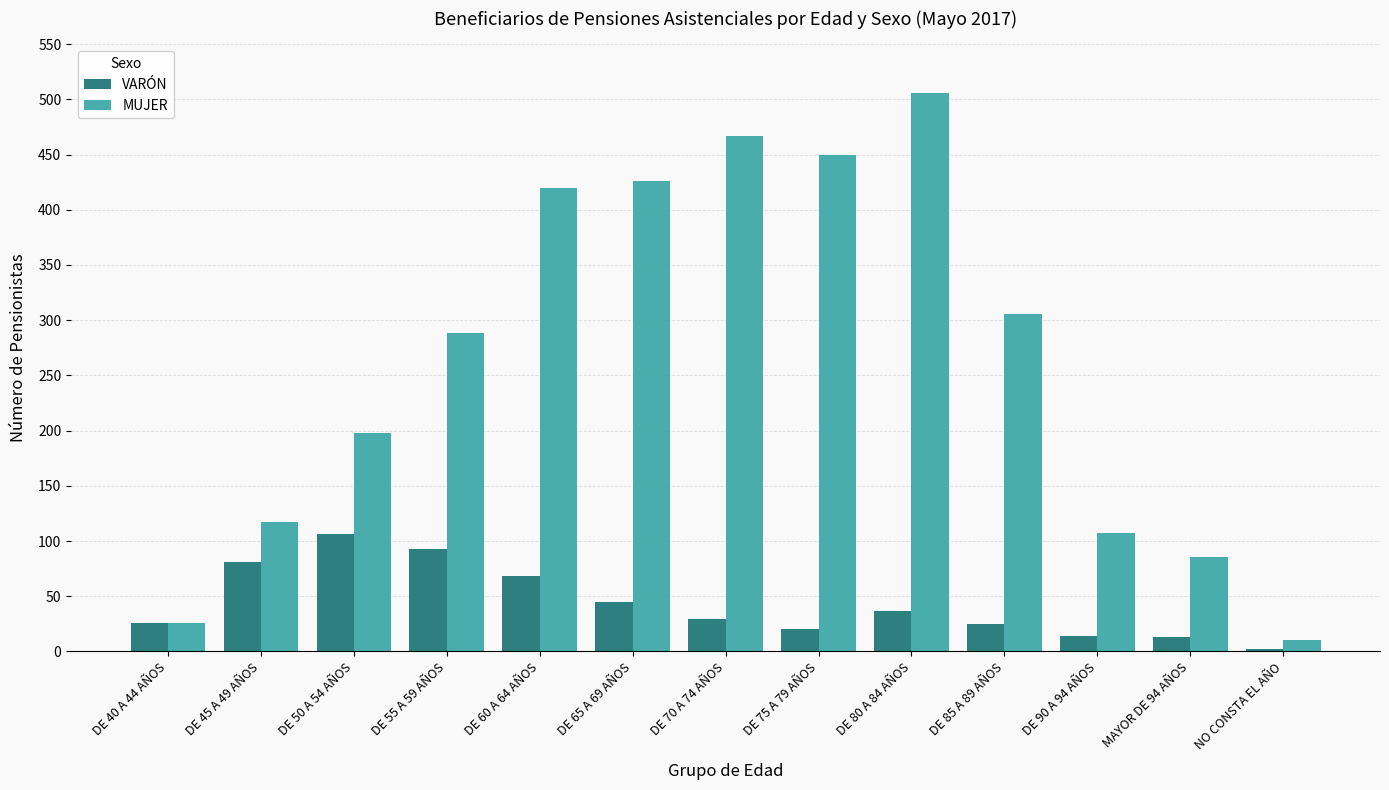

What is the sum of all MUJER values?

3407